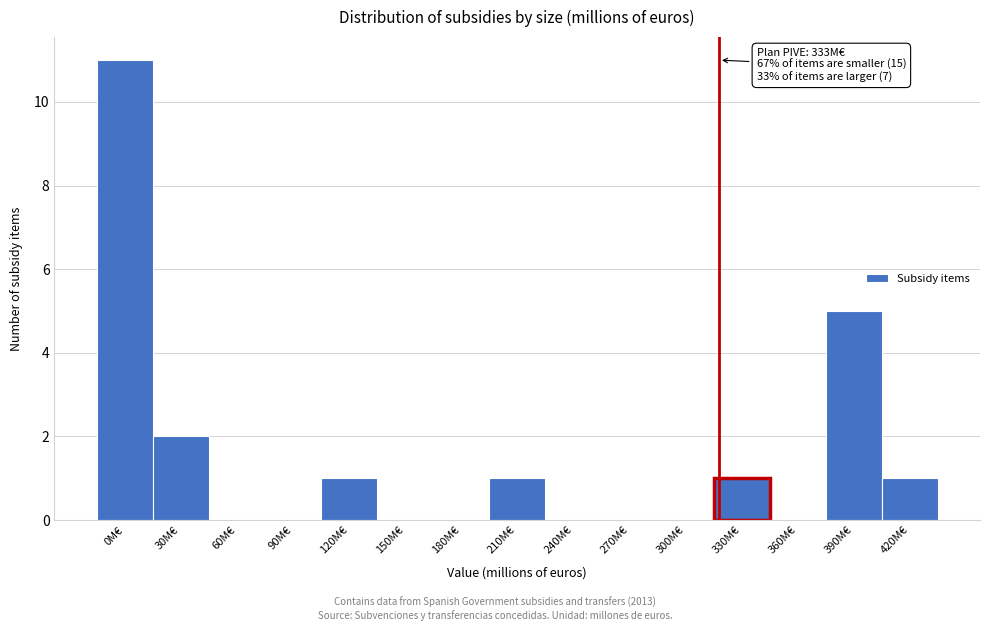

Reading left to right, list all the values displayed in this chart.

0M€=11	30M€=2	60M€=0	90M€=0	120M€=1	150M€=0	180M€=0	210M€=1	240M€=0	270M€=0	300M€=0	330M€=1	360M€=0	390M€=5	420M€=1